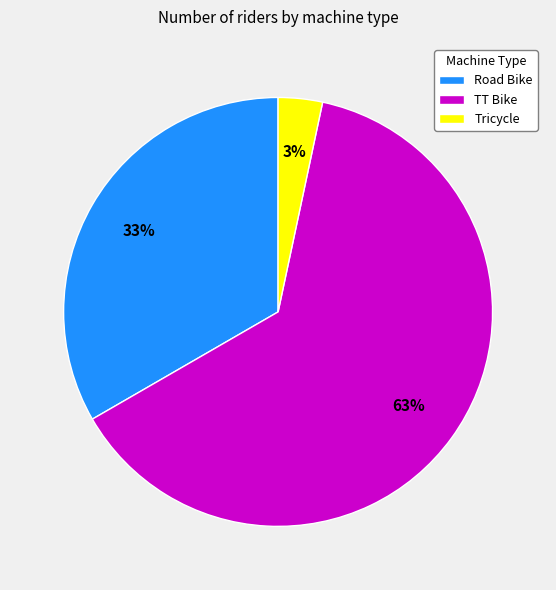

Is there any slice that represents more than half of the pie?

Yes